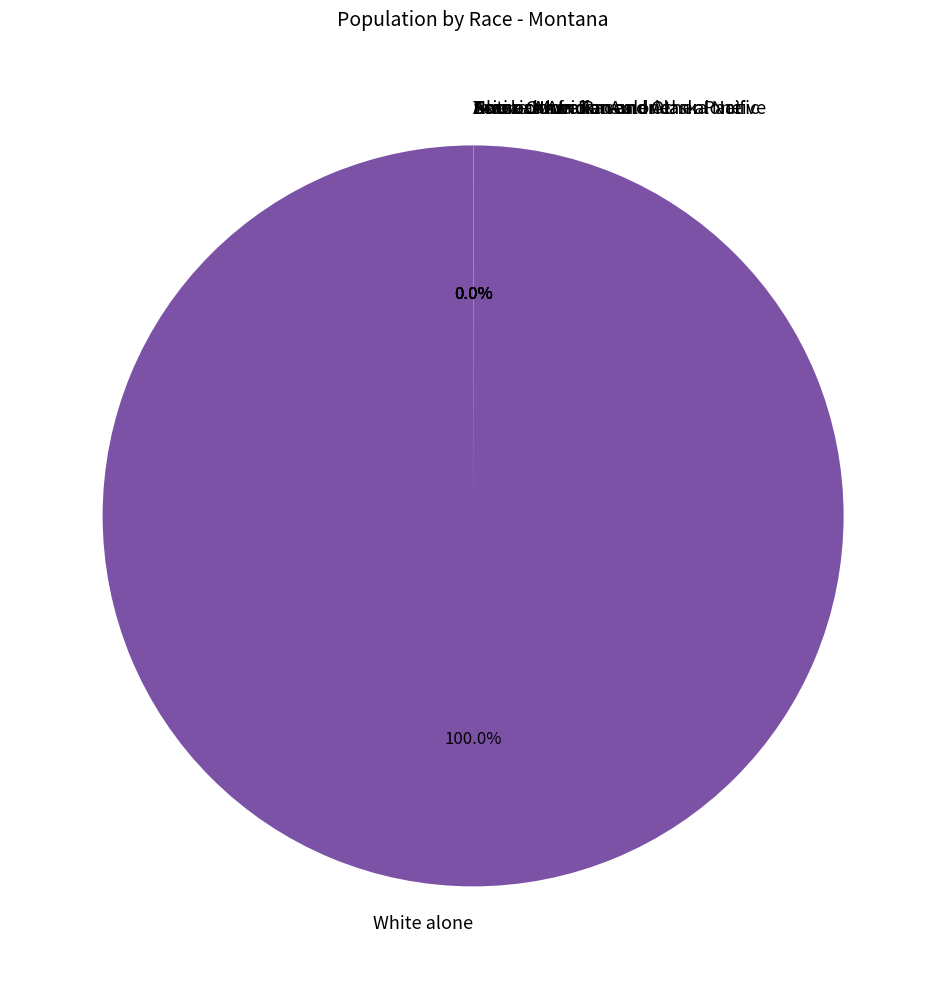

Is there a majority slice in this chart?

Yes